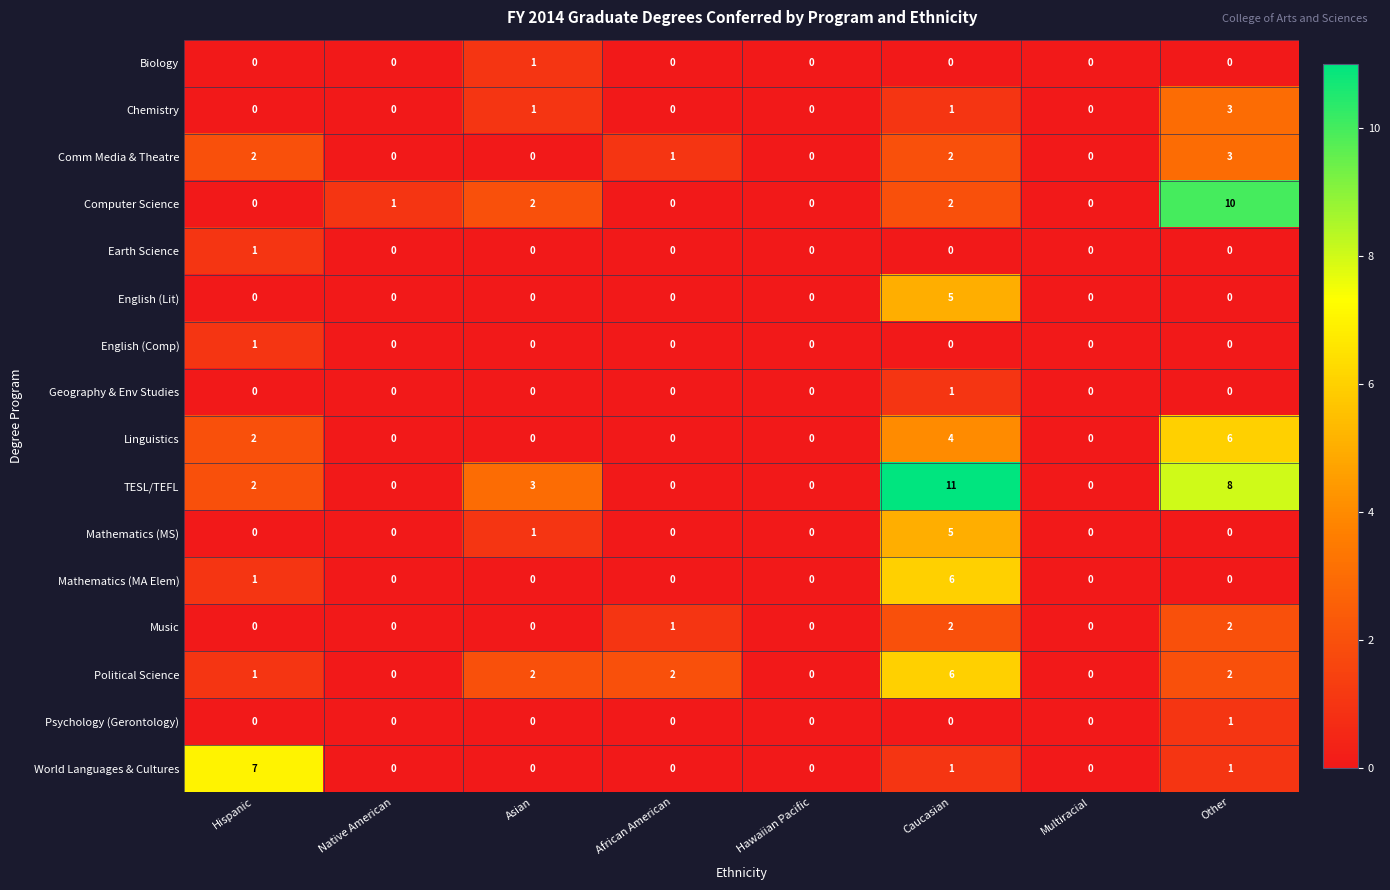

Which label corresponds to the largest value in the chart?

Caucasian